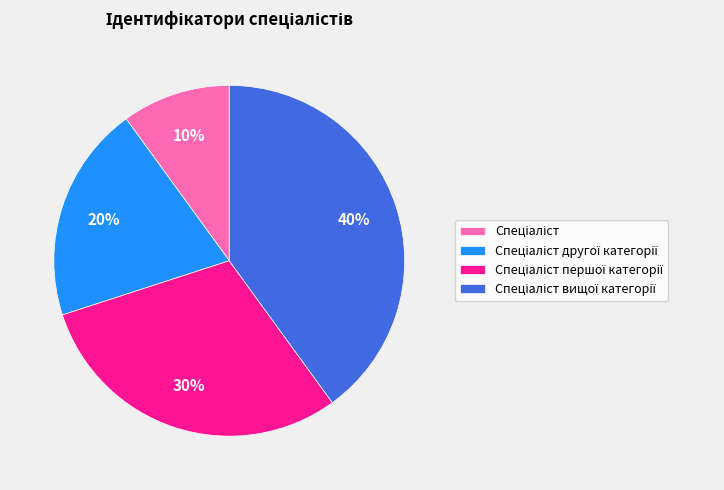

Is there any slice that represents more than half of the pie?

No